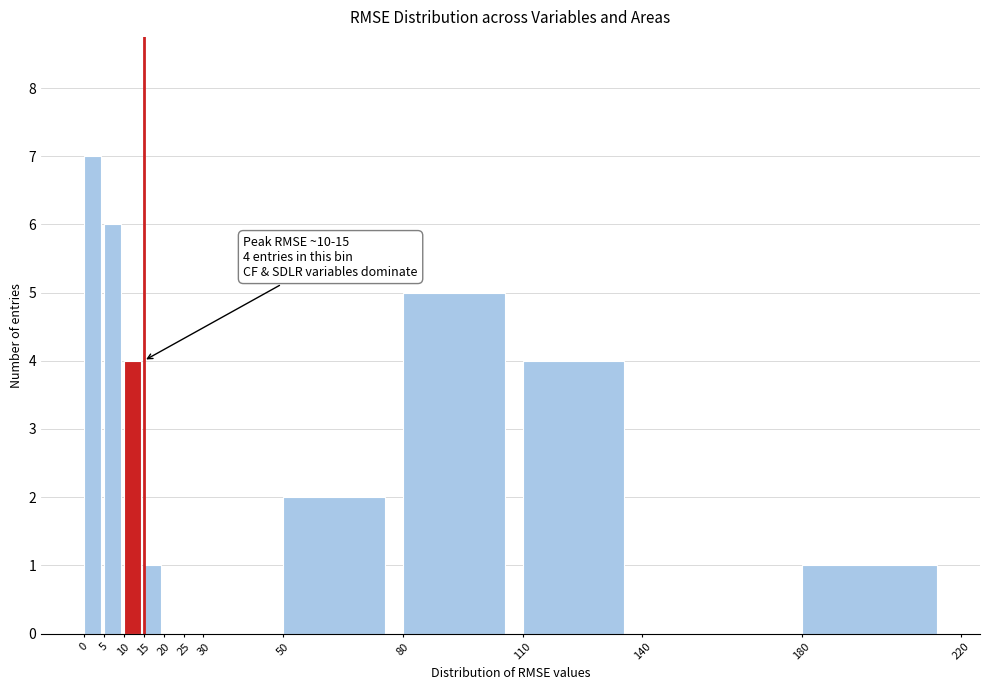

Which range on the x-axis has the tallest bar?

0 to 5